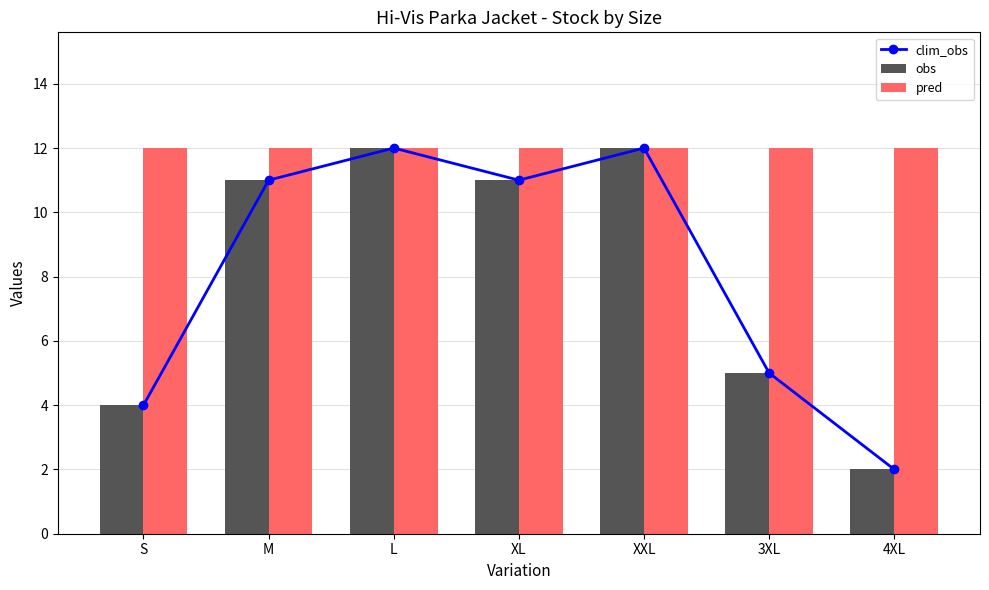

What is the label of the 3rd bar from the left?

L